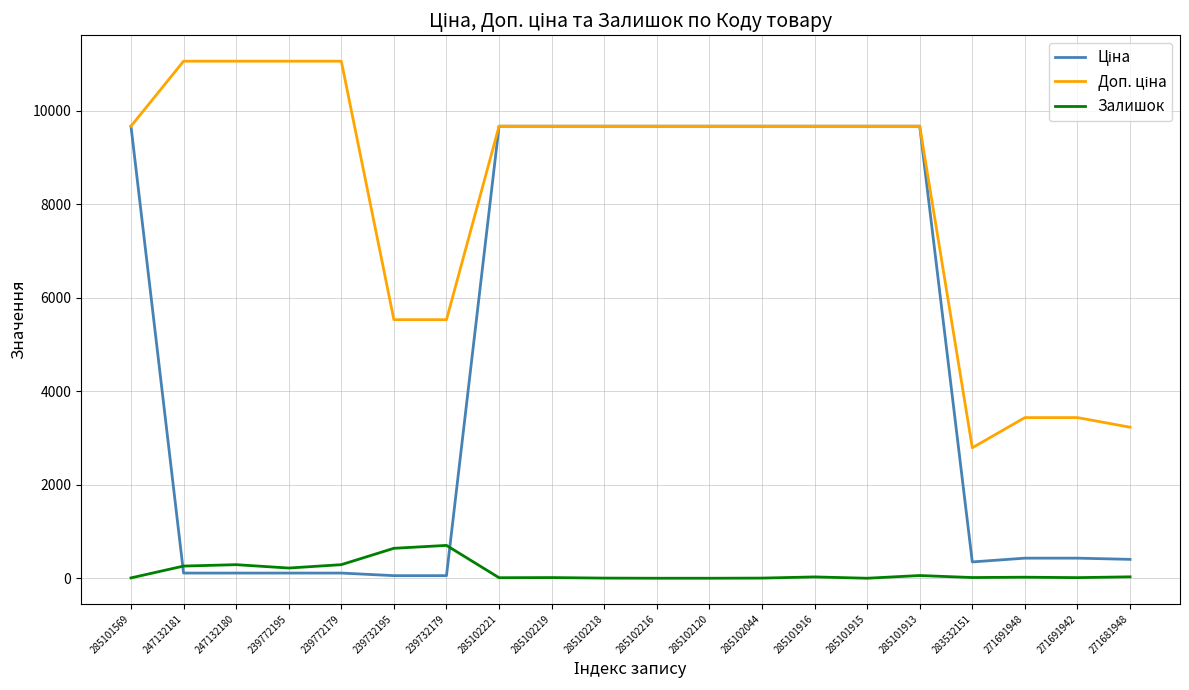

What is the highest value of the Залишок series?

702.0